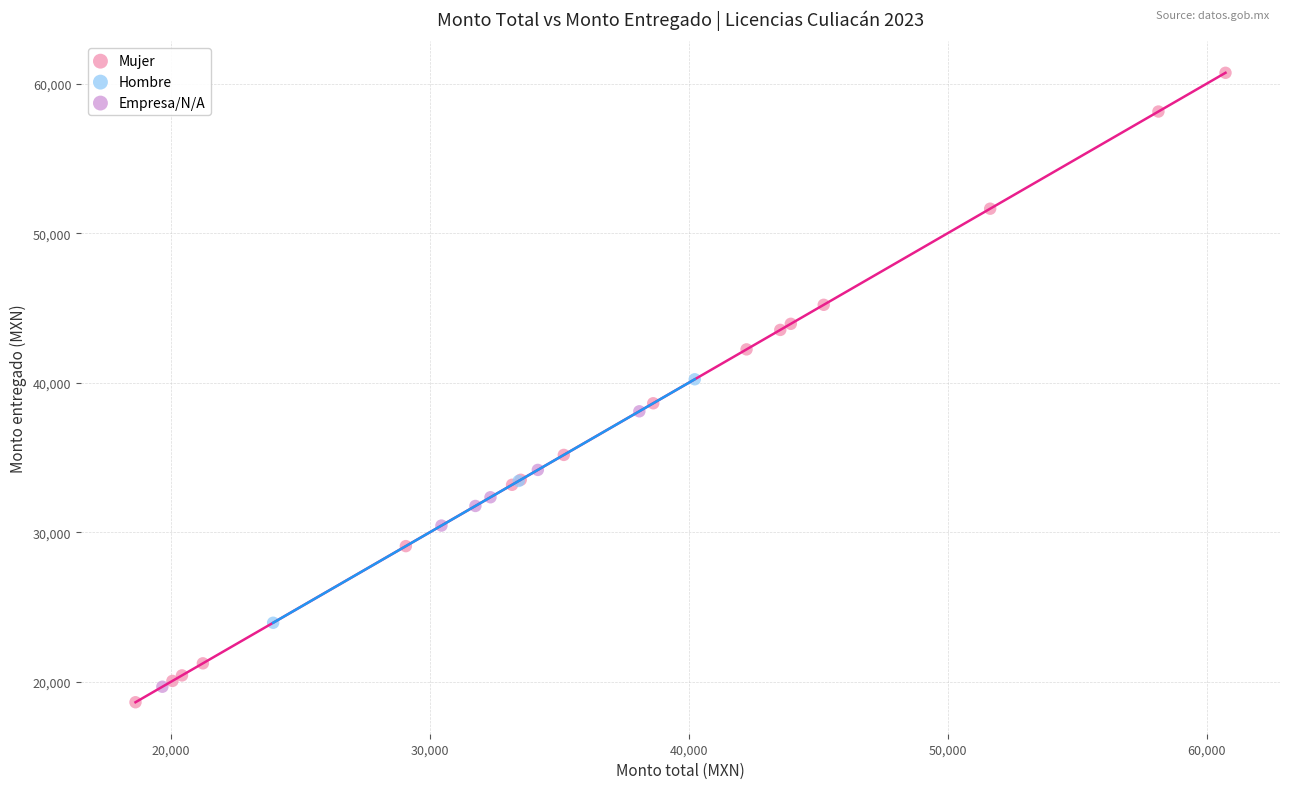

Which series has the largest Y range (max minus min)?

Mujer